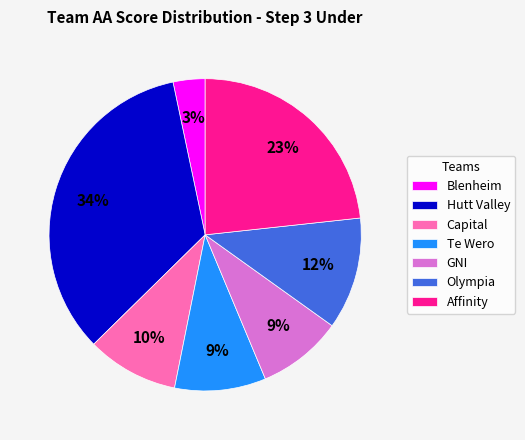

Is there a majority slice in this chart?

No